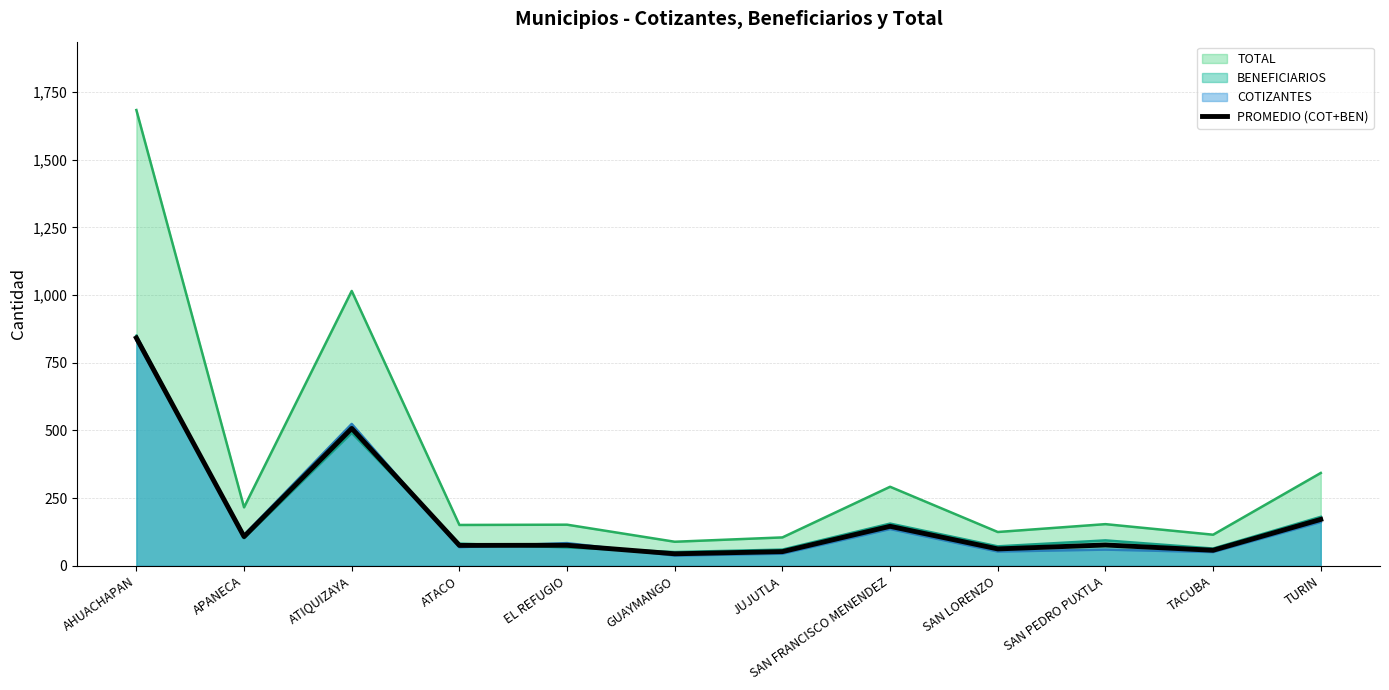

Where does the data first go above 77?

AHUACHAPAN